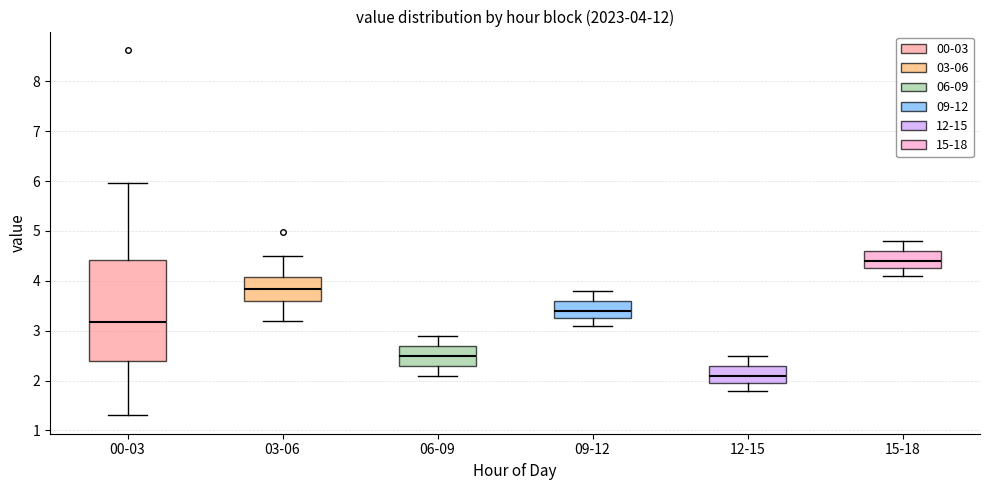

Which box has the lowest median line?

12-15